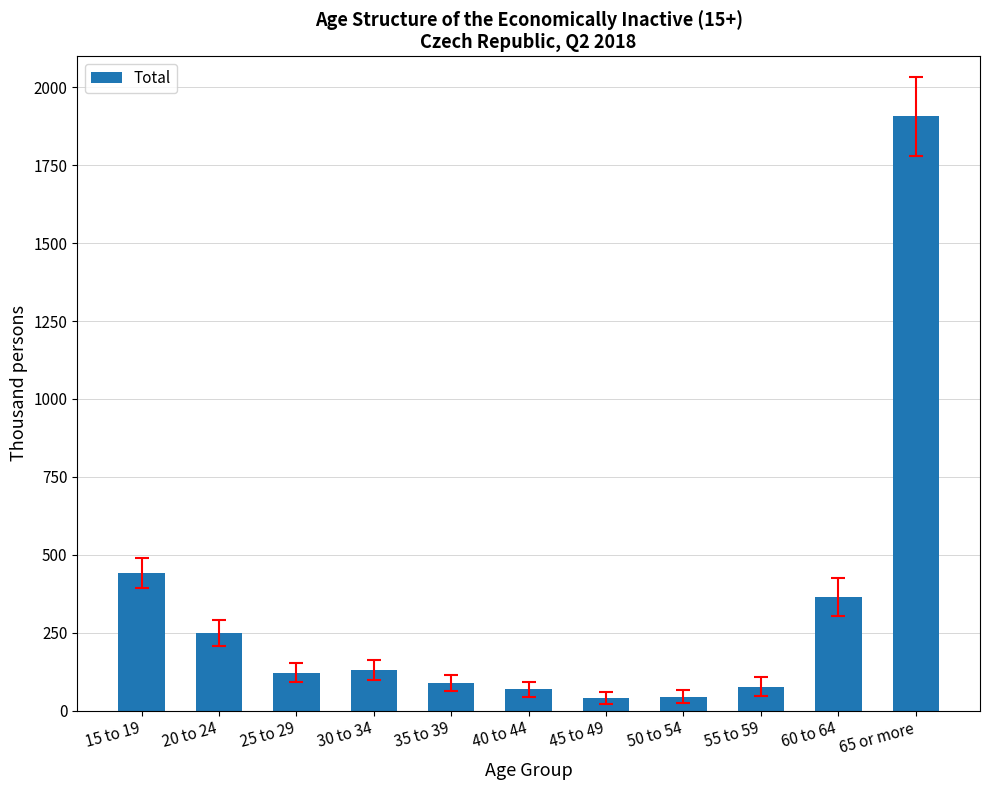

What is the label of the 6th bar from the right?

40 to 44